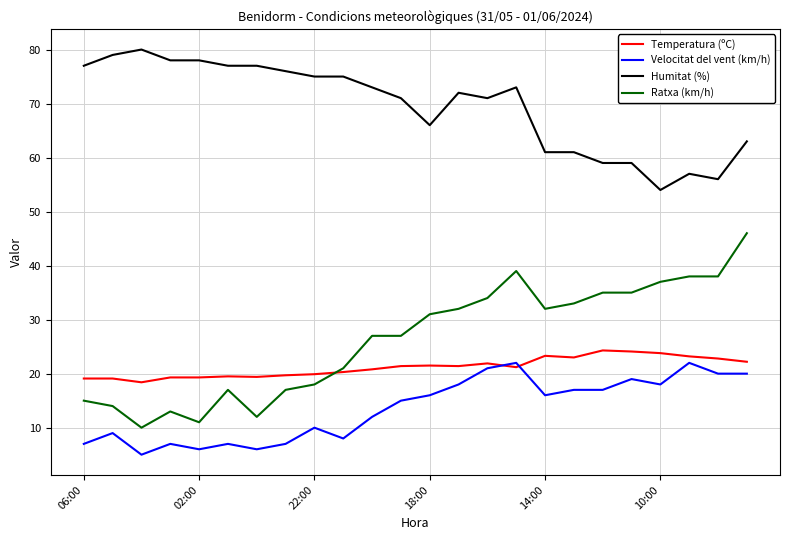

Which series has the widest spread of values?

Ratxa (km/h)